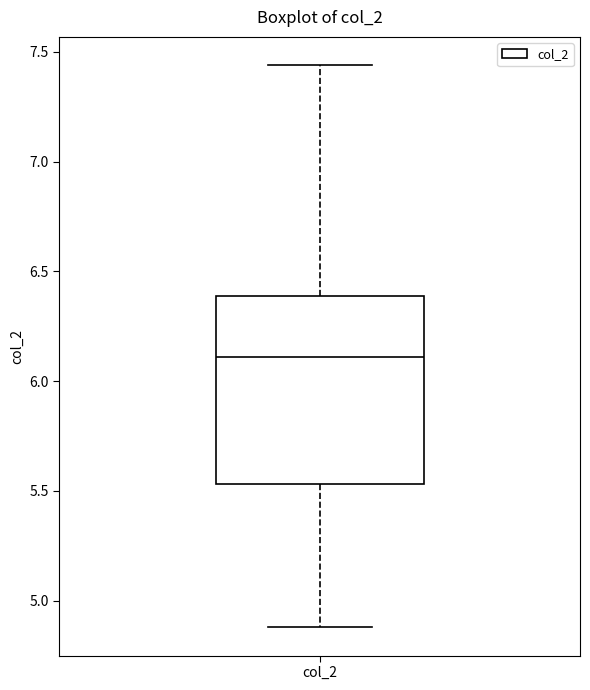

Where does the median line of the box for col_2 sit on the y-axis? The values are not printed on the chart, so give them approximately, as read against the axis.

6.10